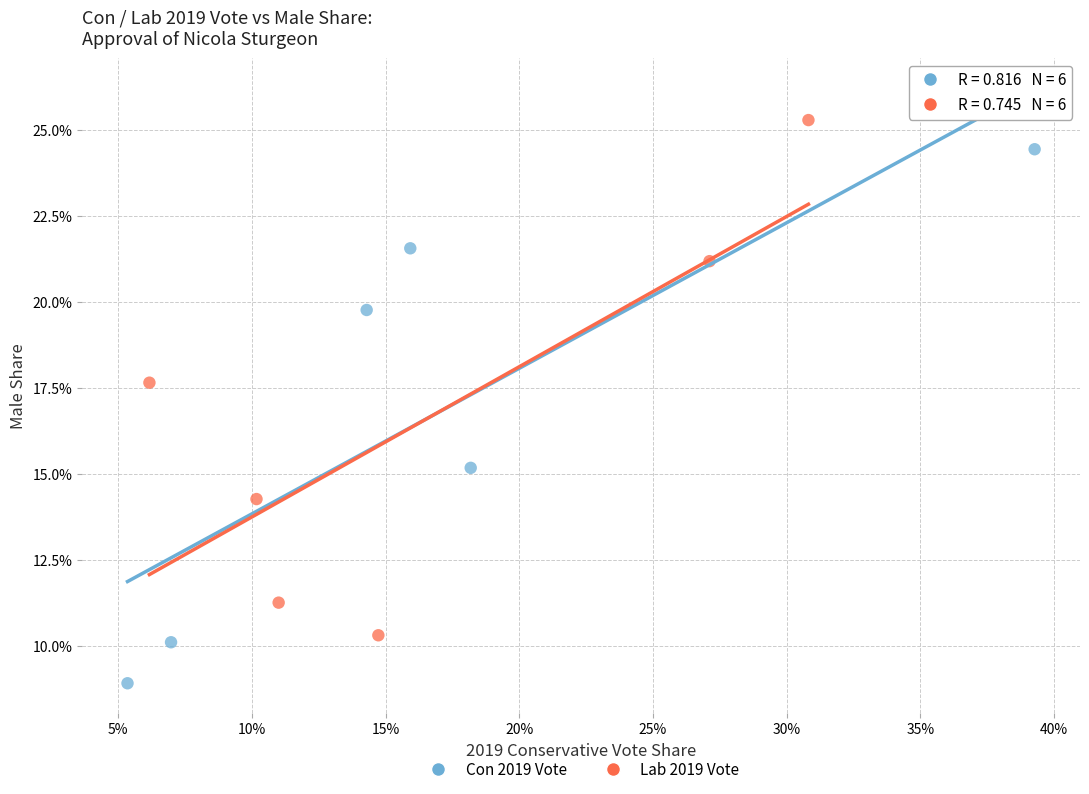

What are all the series names shown in the legend?

Con 2019 Vote, Lab 2019 Vote